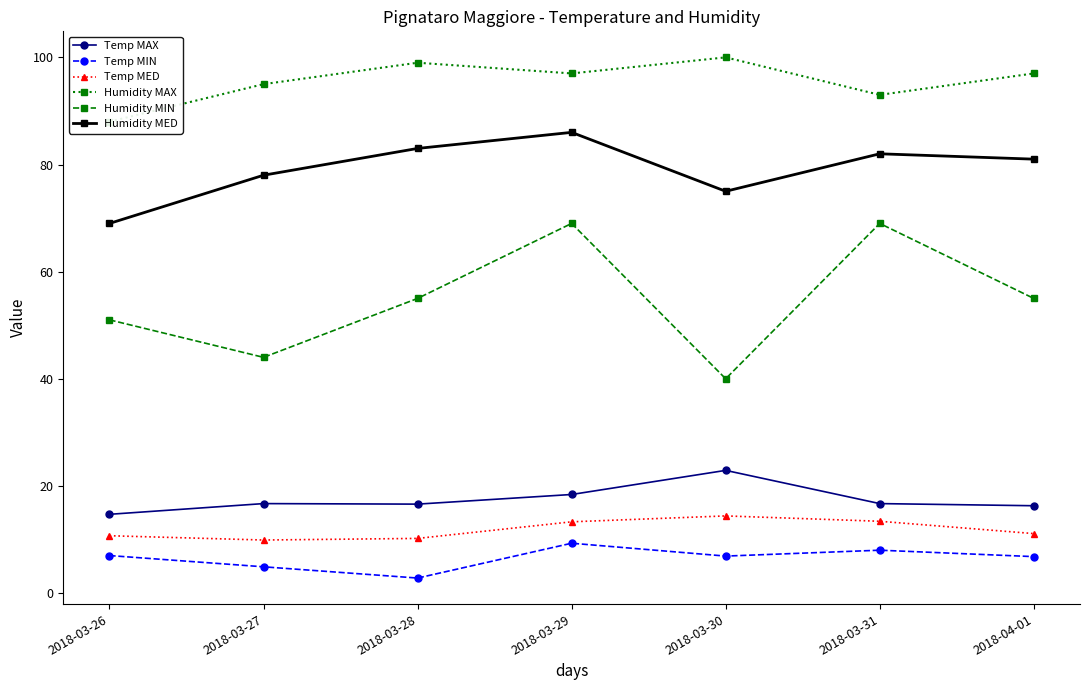

True or false: Temp MIN and Temp MED cross at least once.

False